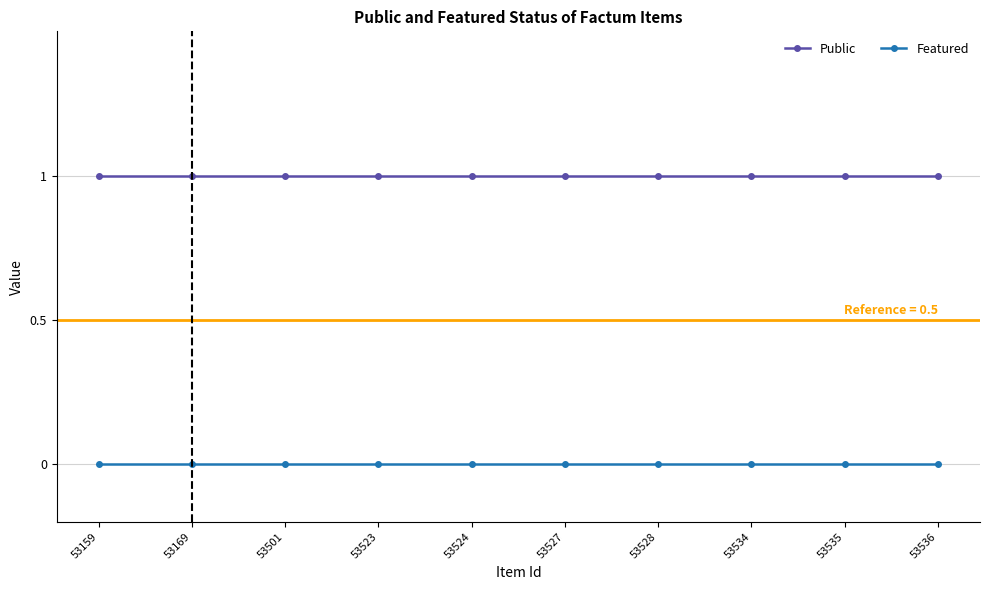

True or false: Public has a value of 1 at 53159.

True